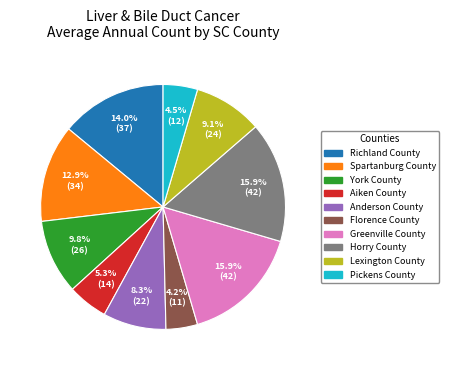

How many segments does this pie chart have?

10